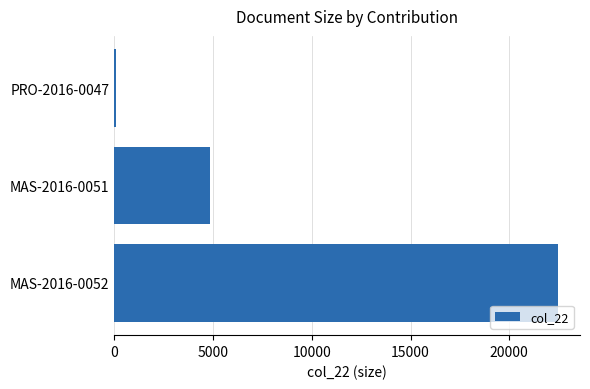

Is it true that the value at MAS-2016-0052 is 22457?

True